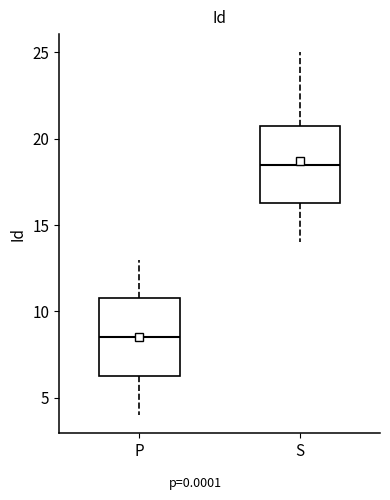

Where is the lower edge of the box for P on the y-axis? The values are not printed on the chart, so give them approximately, as read against the axis.

6.5